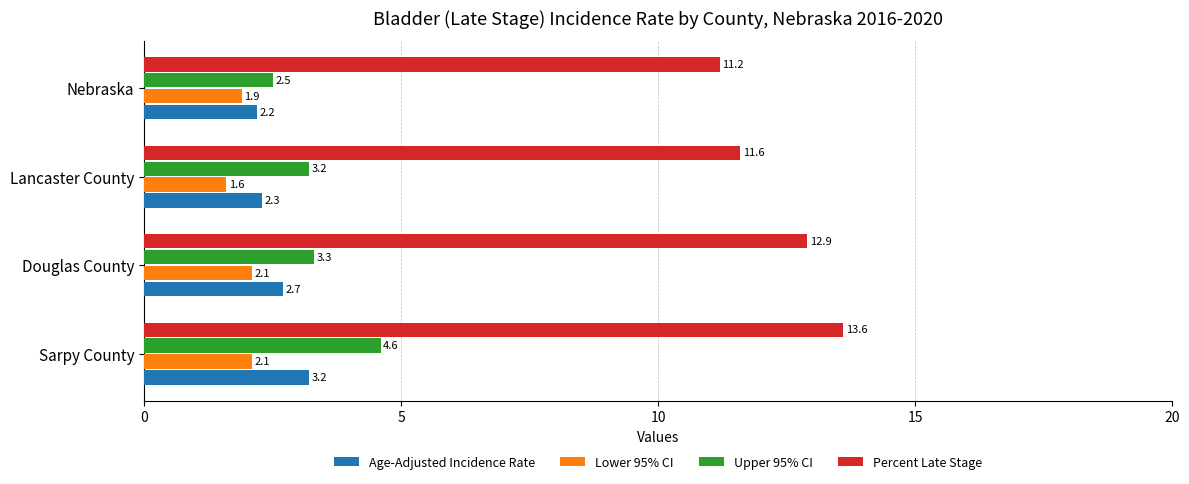

Count the Lower 95% CI values in the range 1 to 2.

2